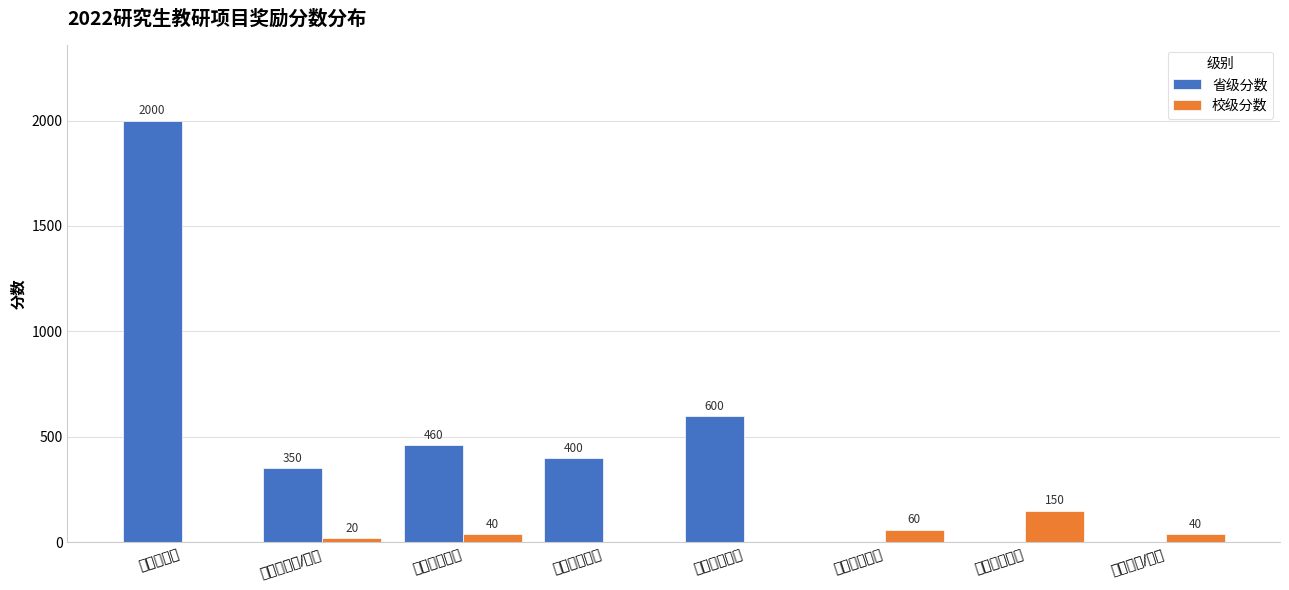

Which series has the largest total across all categories?

省级分数